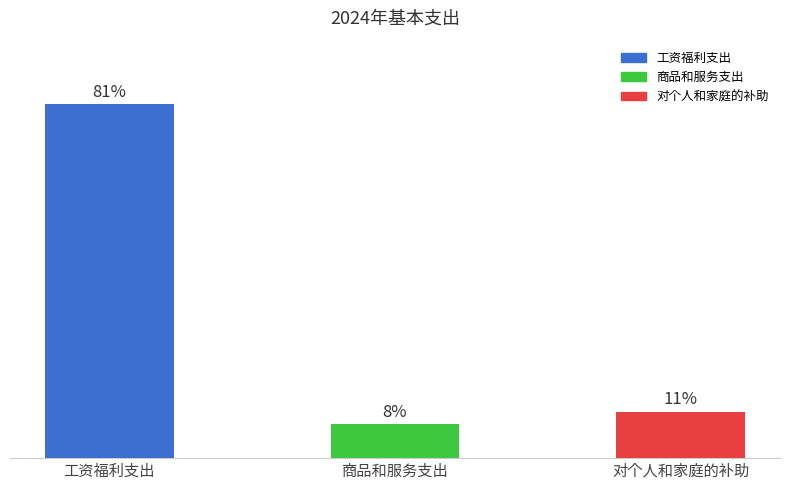

What is the label of the 2nd bar from the right?

商品和服务支出